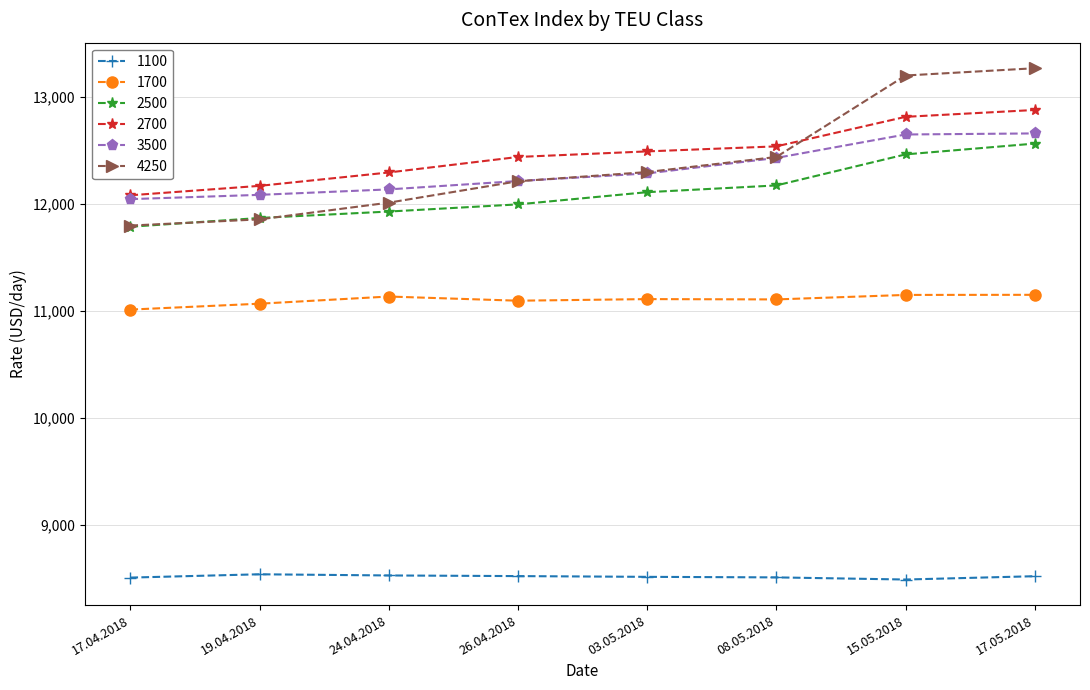

How many series are shown in this chart?

6